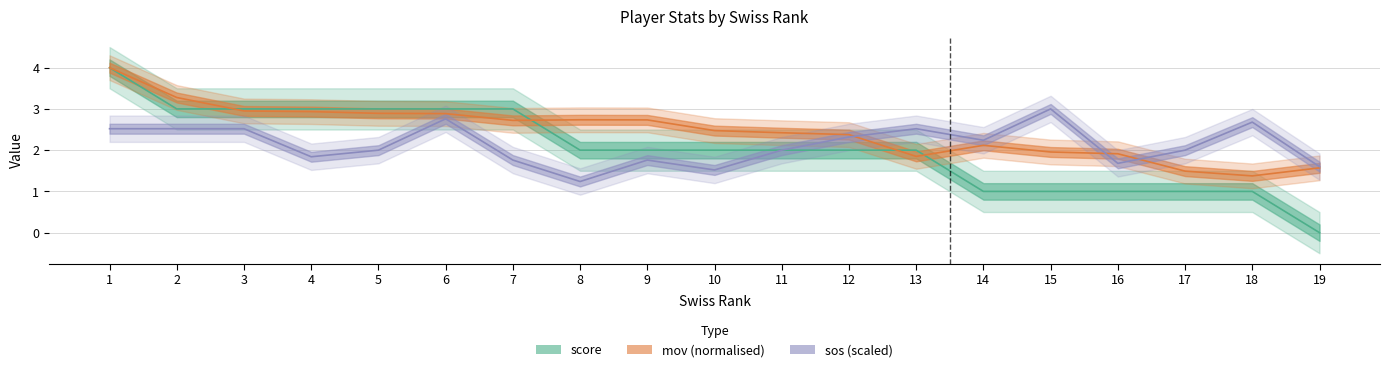

At which label does mov reach its minimum?

18